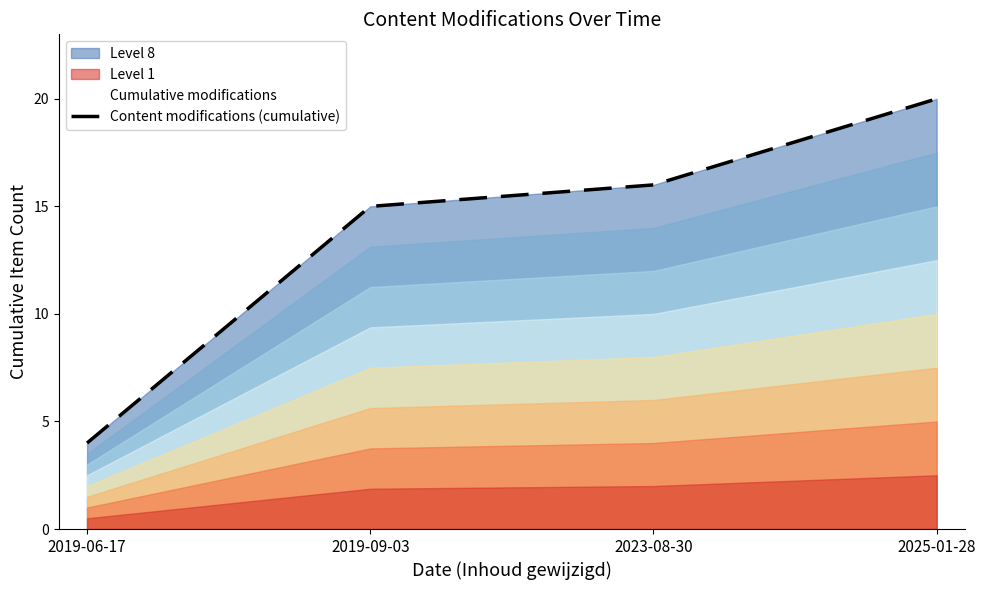

At which category does the chart reach its peak across all series?

2025-01-28